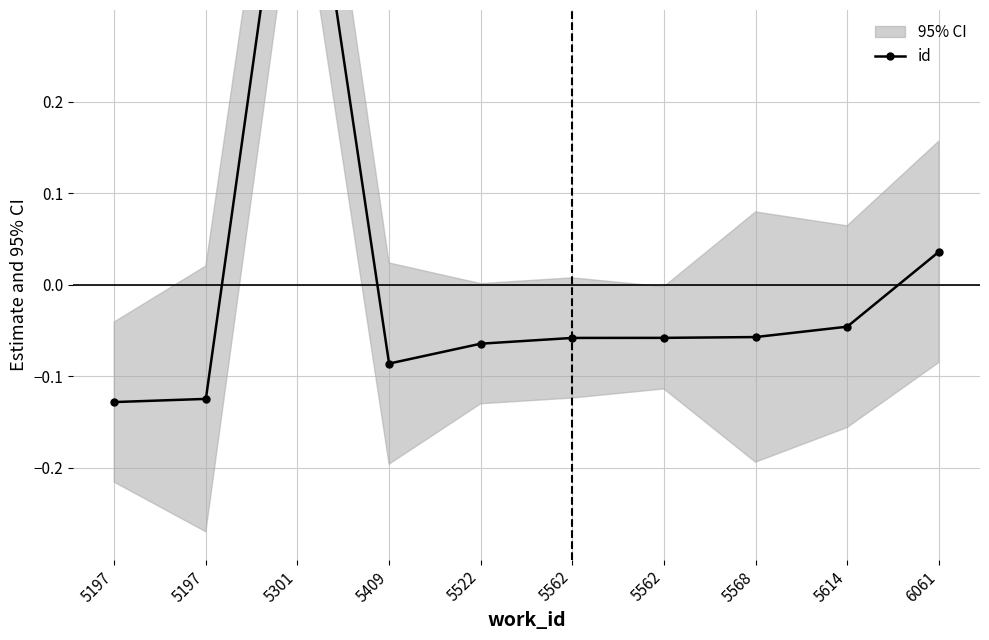

Which label corresponds to the largest value in the chart?

5301